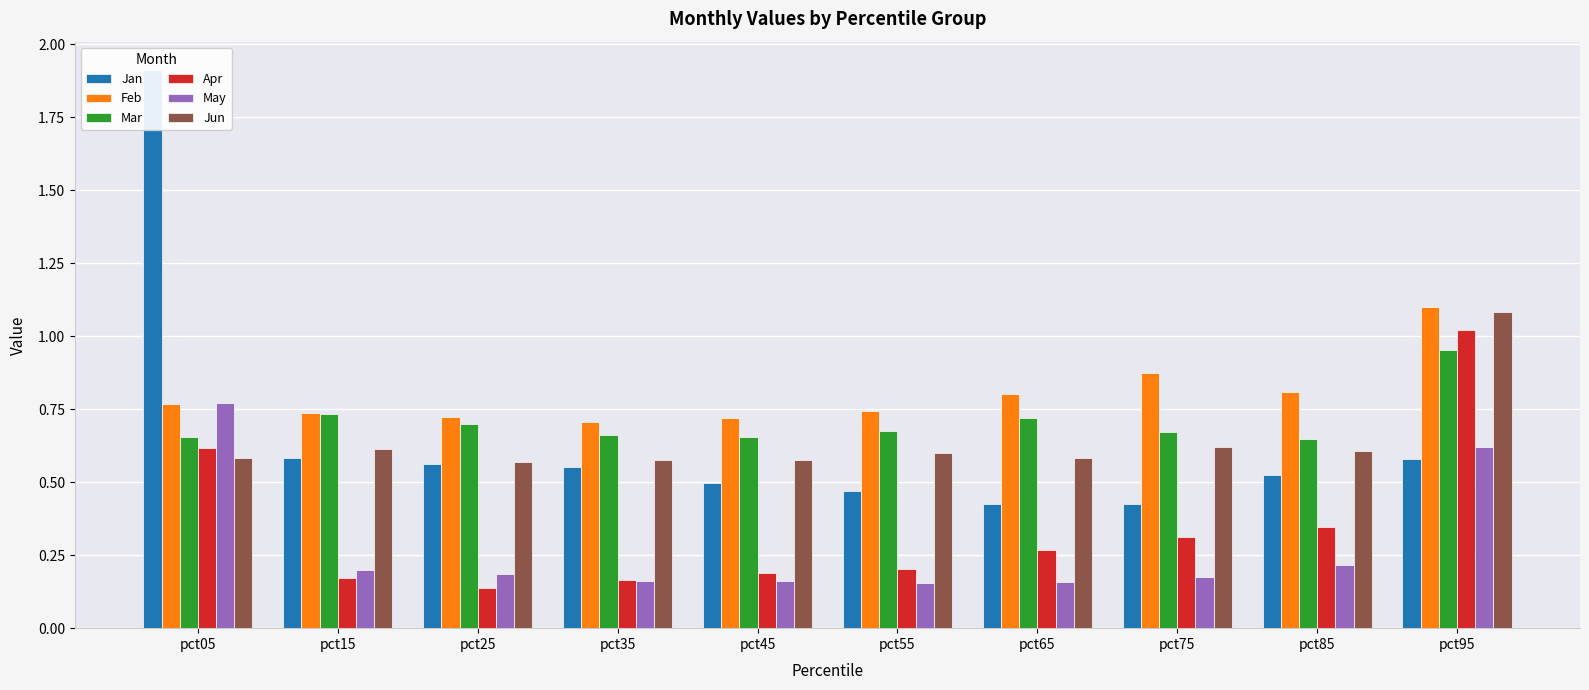

Where is Mar nearest to the value 0?

pct85